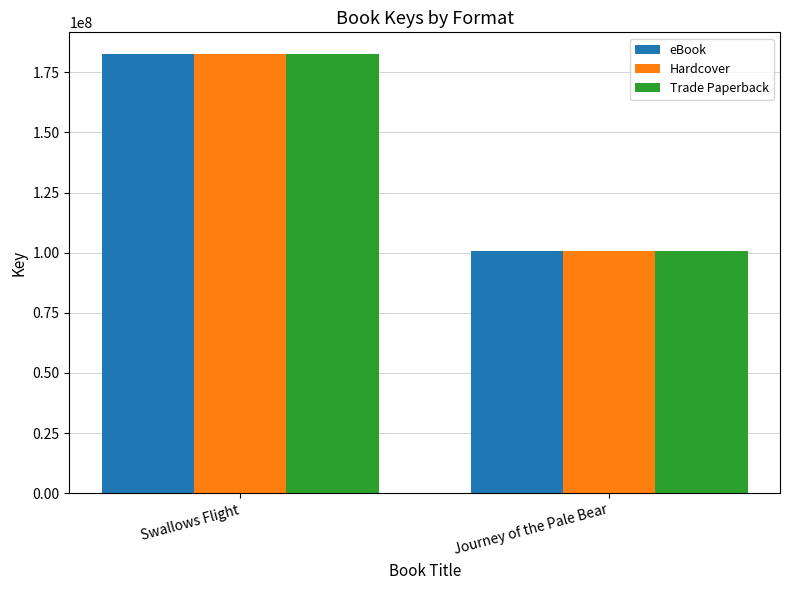

What is the sum of the eBook values at Swallows Flight and Journey of the Pale Bear?

283140010